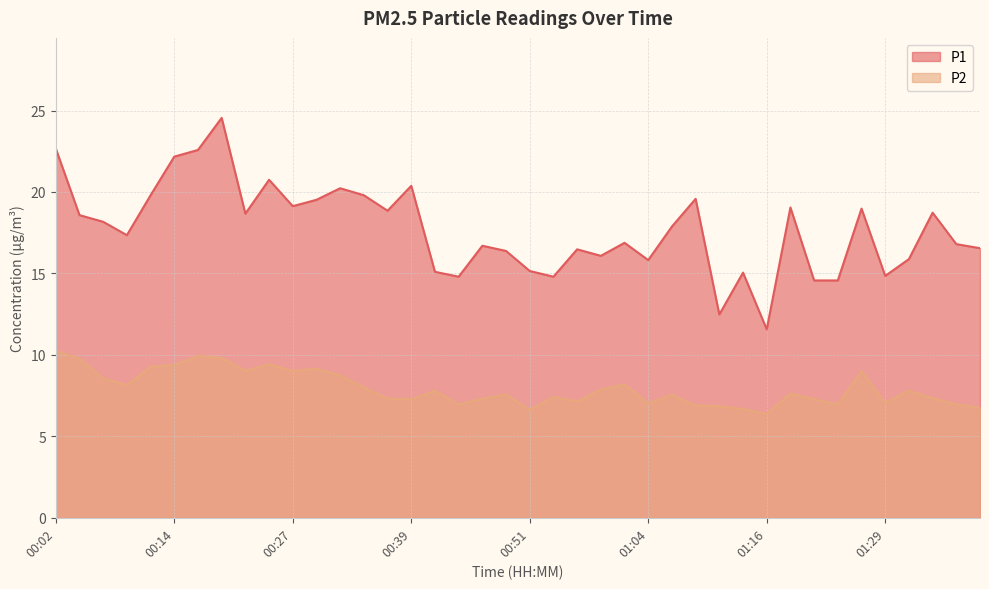

What is the label of the 40th point from the left?

01:39